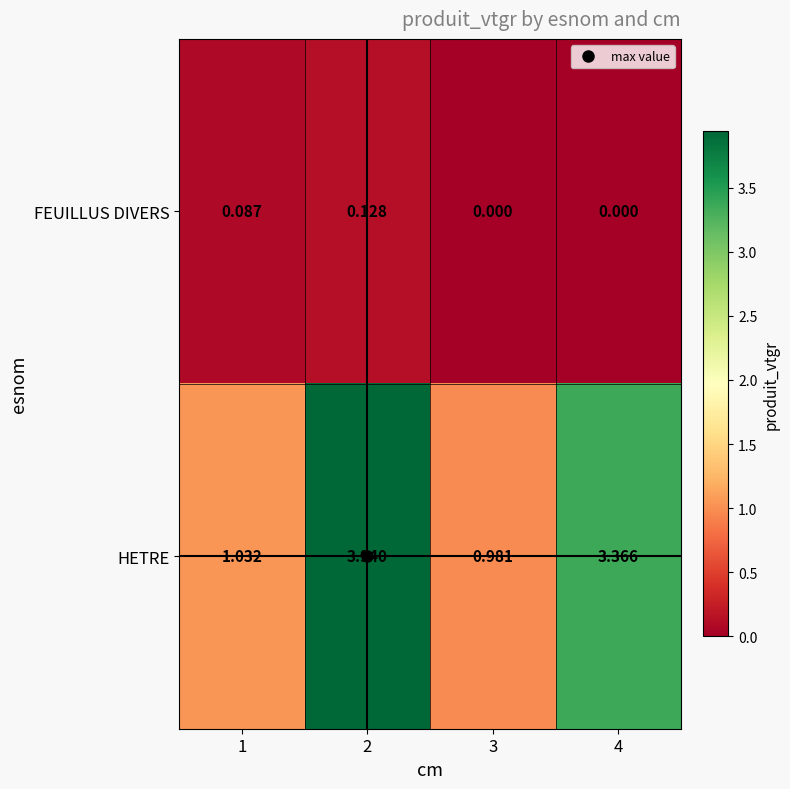

Between 1 and 4, which series saw the biggest shift?

HETRE